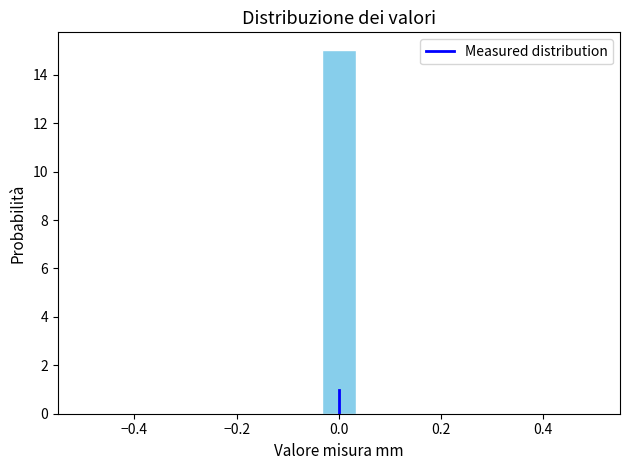

Read against the x-axis, roughly where is the centre of the tallest bar?

0.00